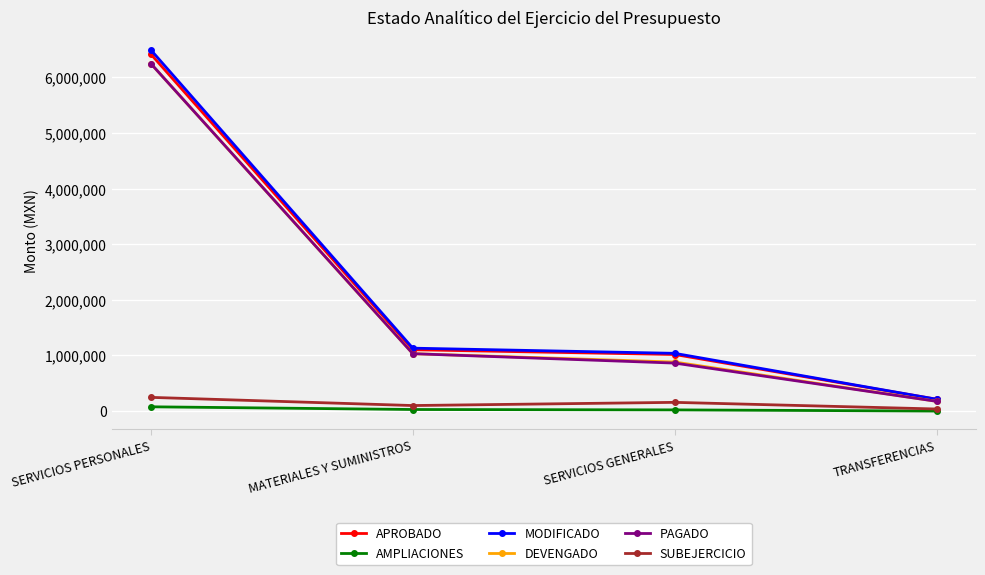

What is the label of the 4th point from the right?

SERVICIOS PERSONALES